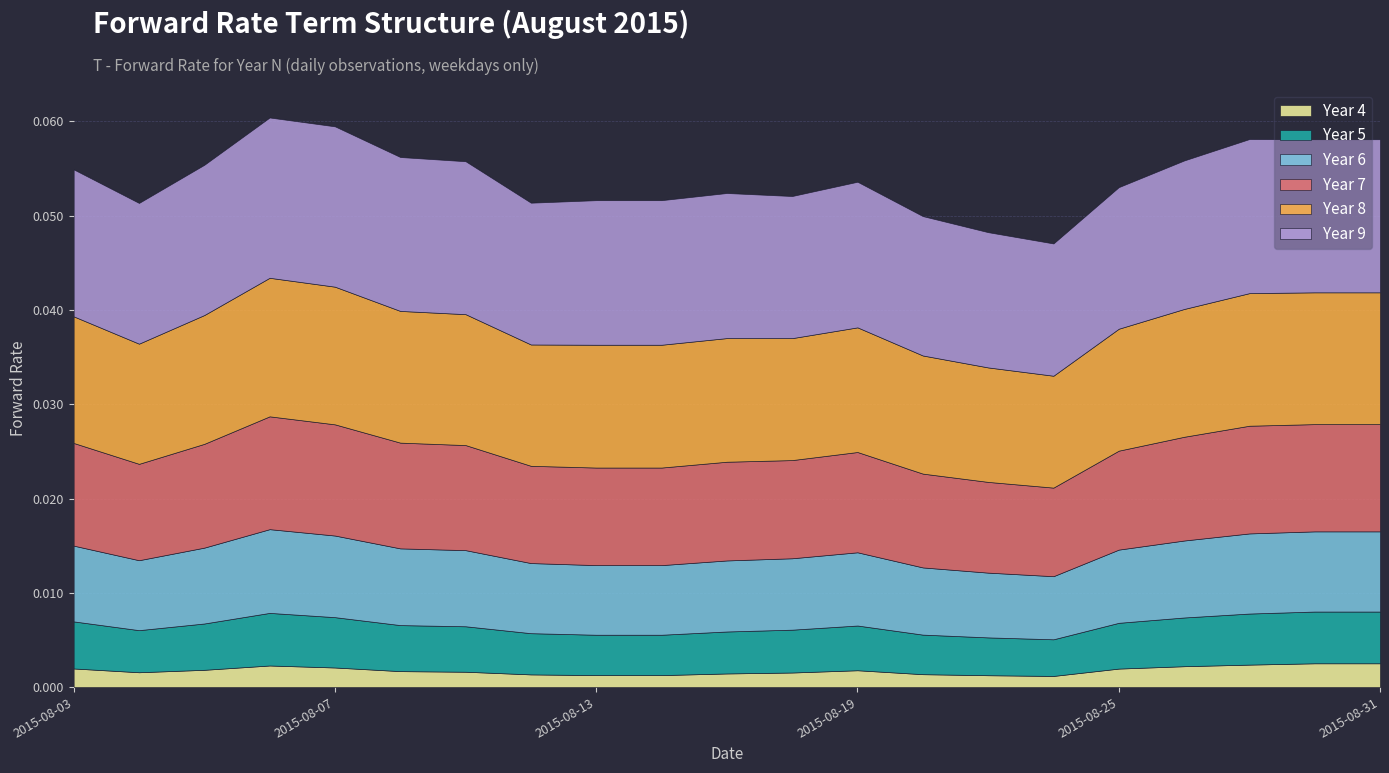

Is the value of Year 4 at 2015-08-18 greater than the value of Year 7 at 2015-08-07?

No